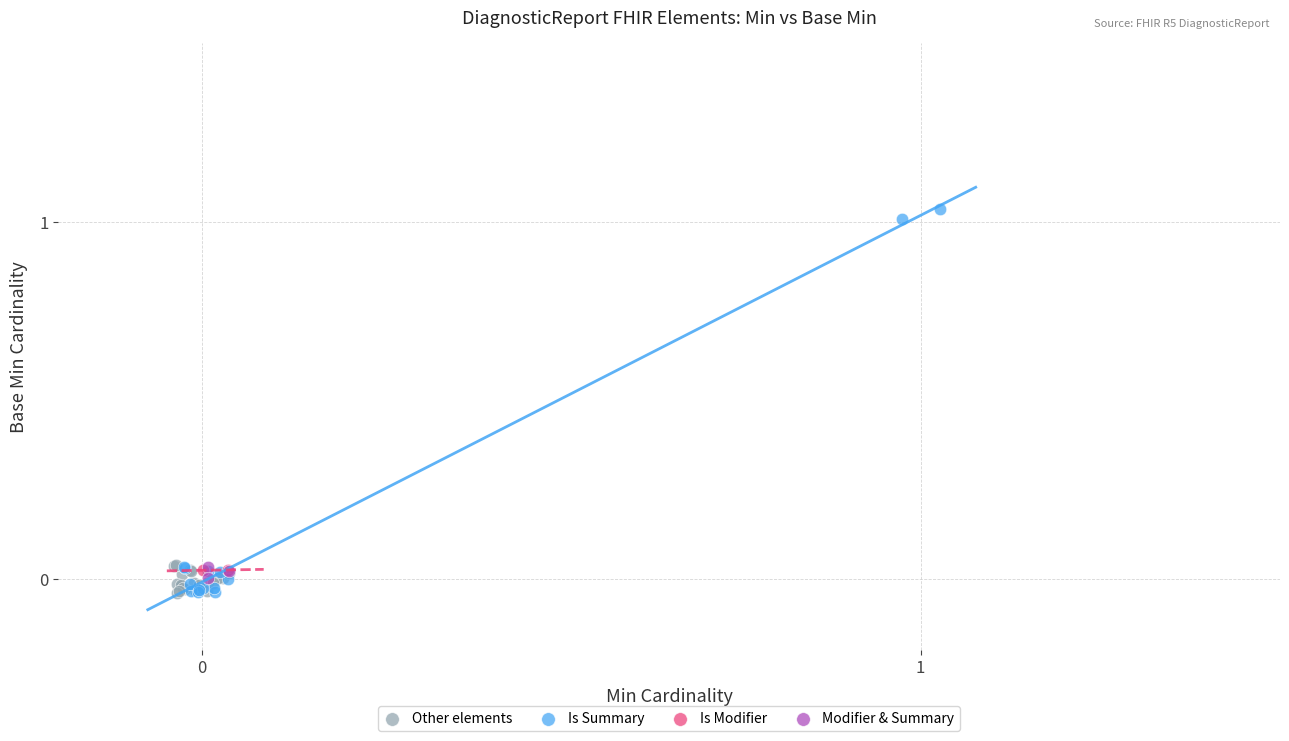

What are all the series names shown in the legend?

Other elements, Is Summary, Is Modifier, Modifier & Summary